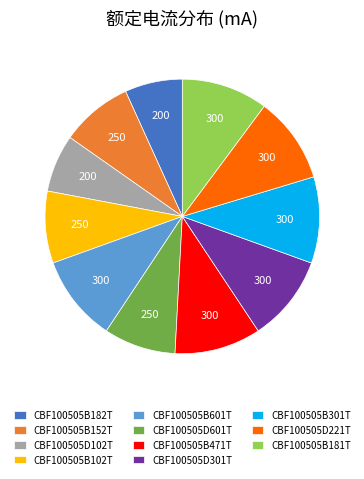

Does any single category account for the majority?

No